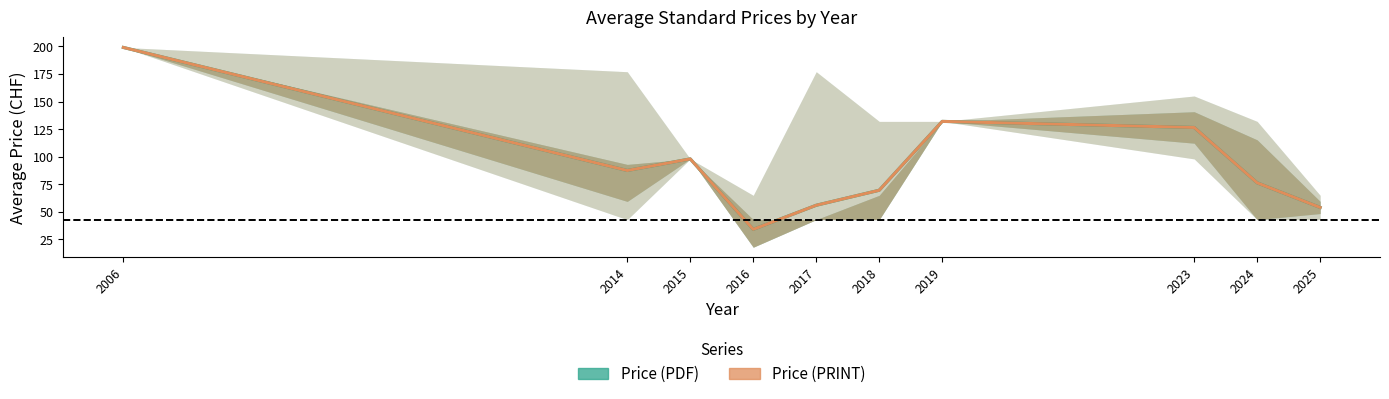

The value of Price (PRINT) at 2016 is 34.2. True or false?

True